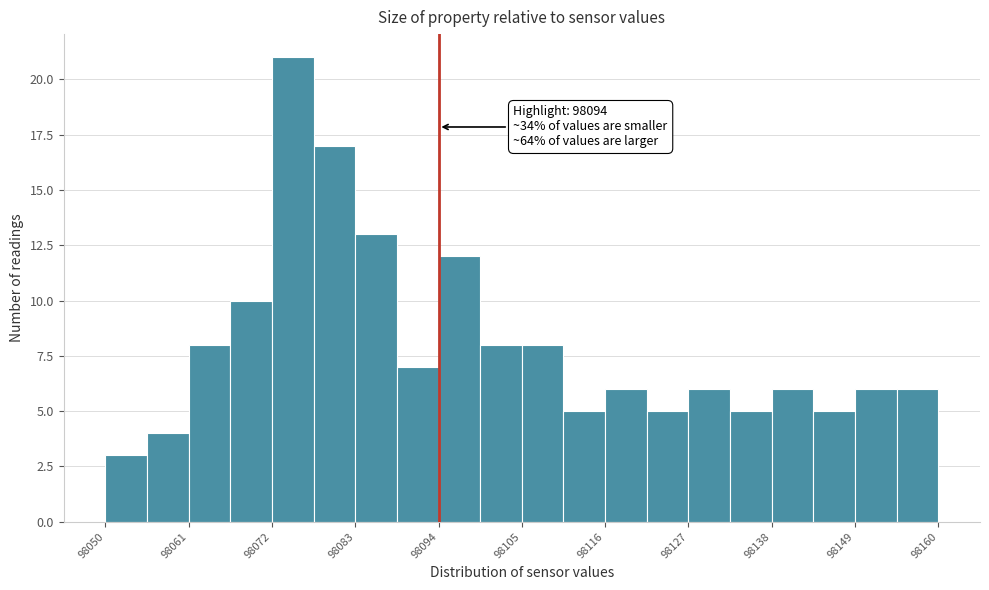

Around what value on the x-axis is the tallest bar? Give the approximate position of its centre, as read against the axis.

98074